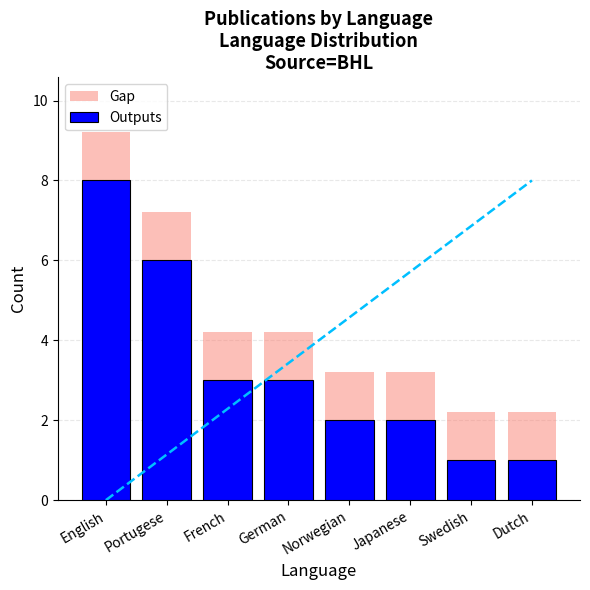

What is the maximum value shown in the chart?

9.2